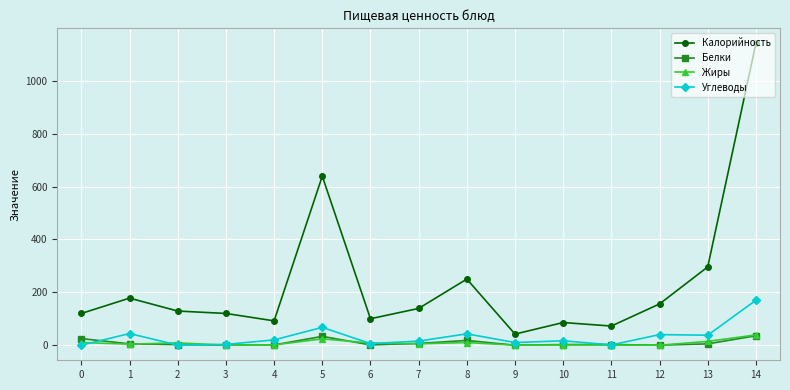

True or false: Углеводы has more than 0 interior local peaks.

True